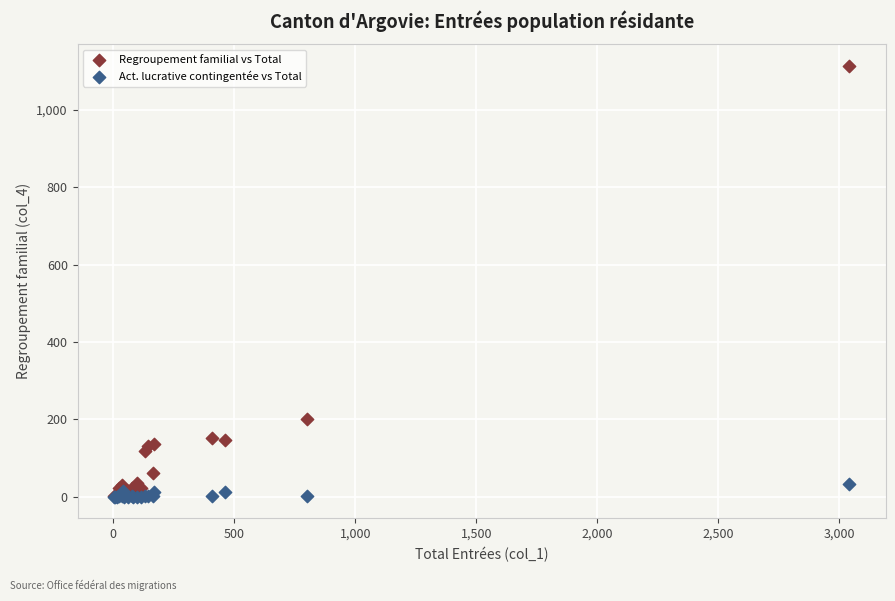

Which series has the widest spread of Y values?

Regroupement familial vs Total